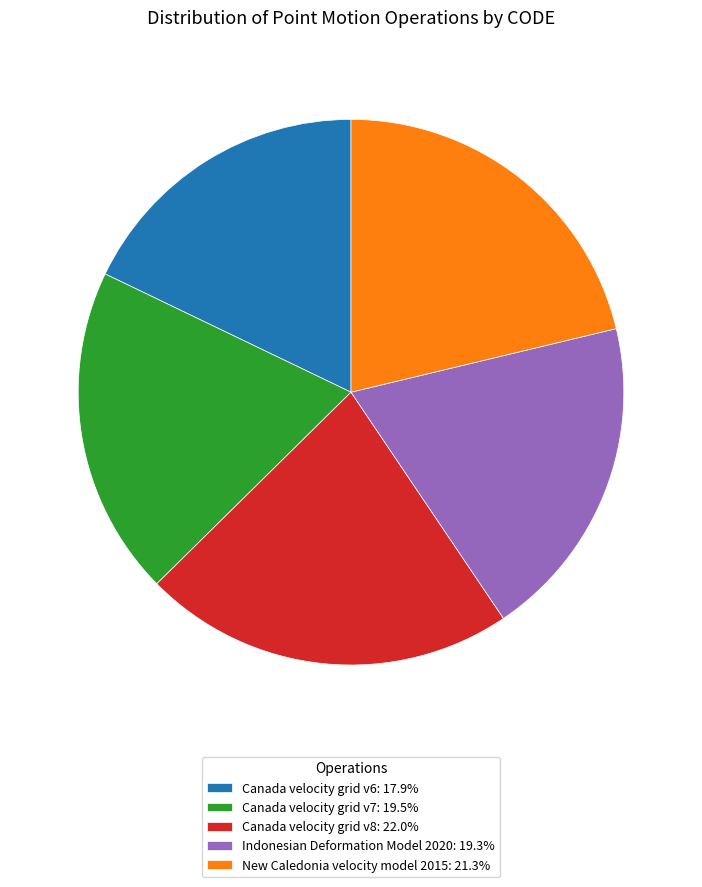

Is Canada velocity grid v6 the majority of the pie?

No